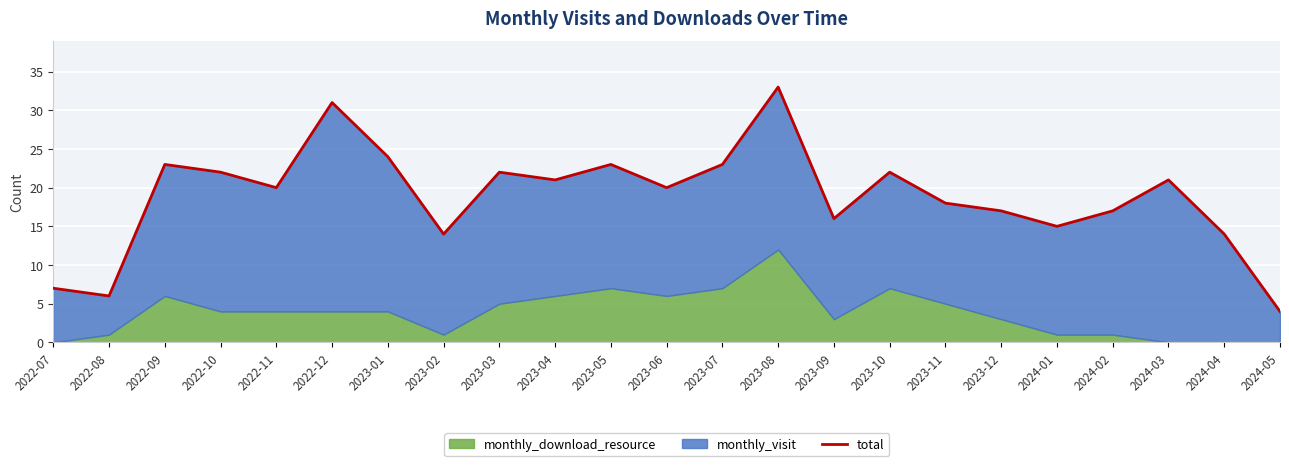

Where does the data first go above 20?

2022-09